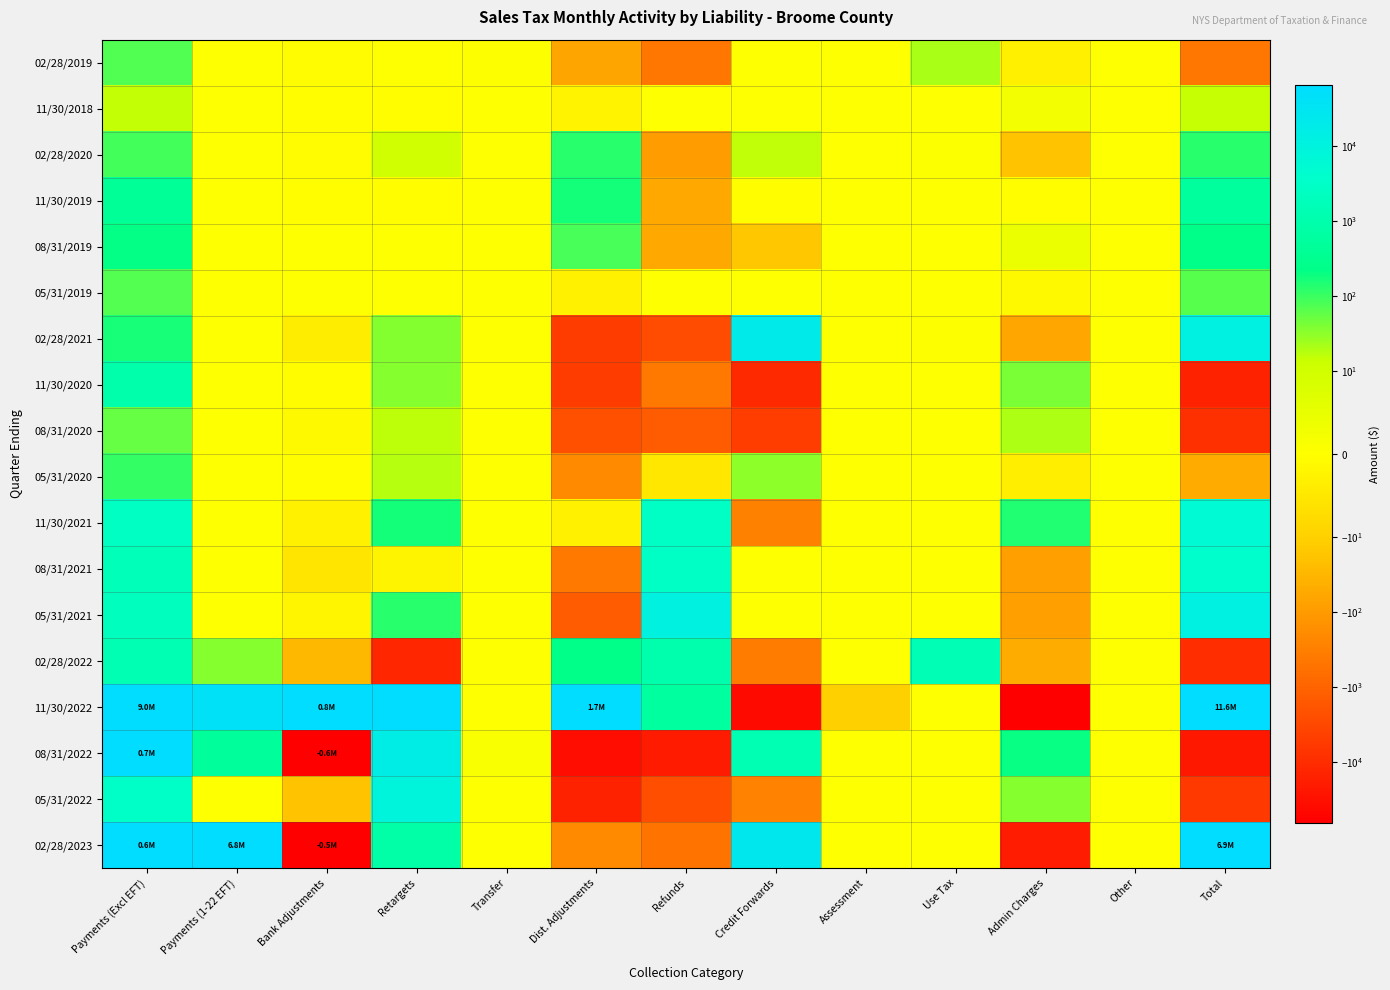

How many categories are shown in the chart?

13